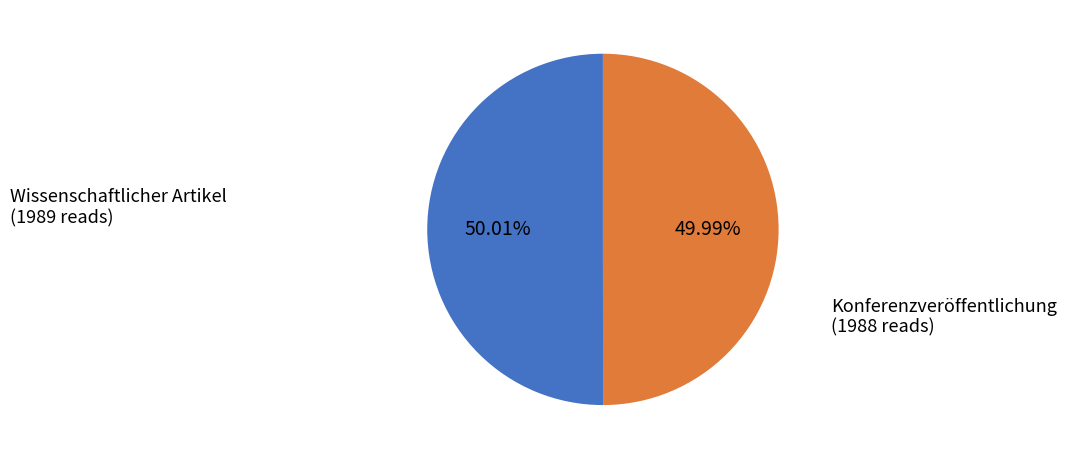

Is there any slice that represents more than half of the pie?

Yes